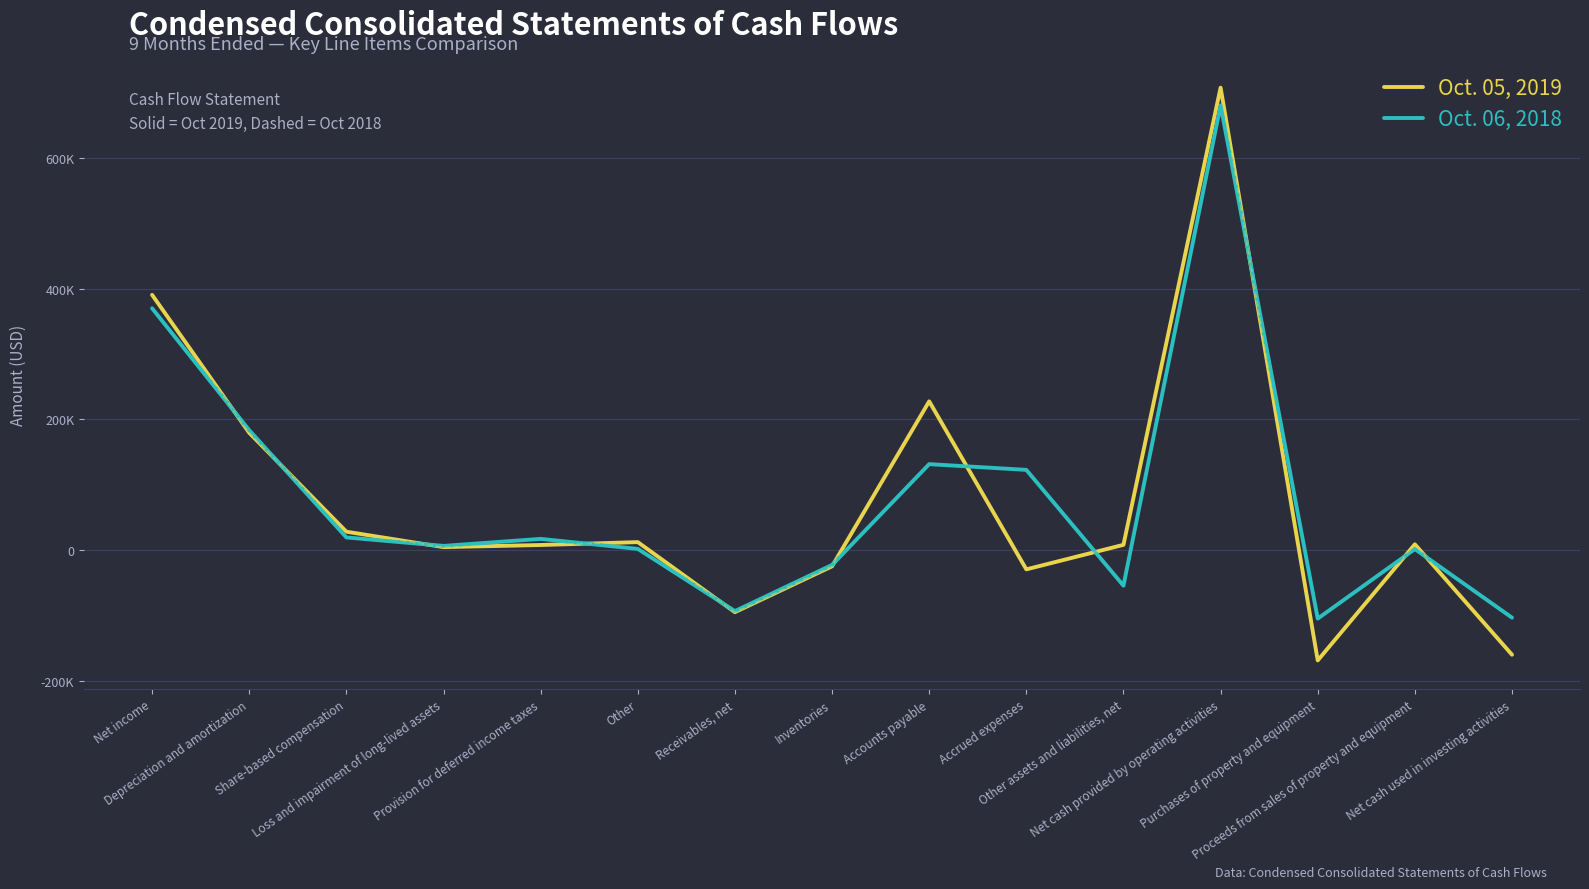

At which category does the chart reach its minimum across all series?

Purchases of property and equipment